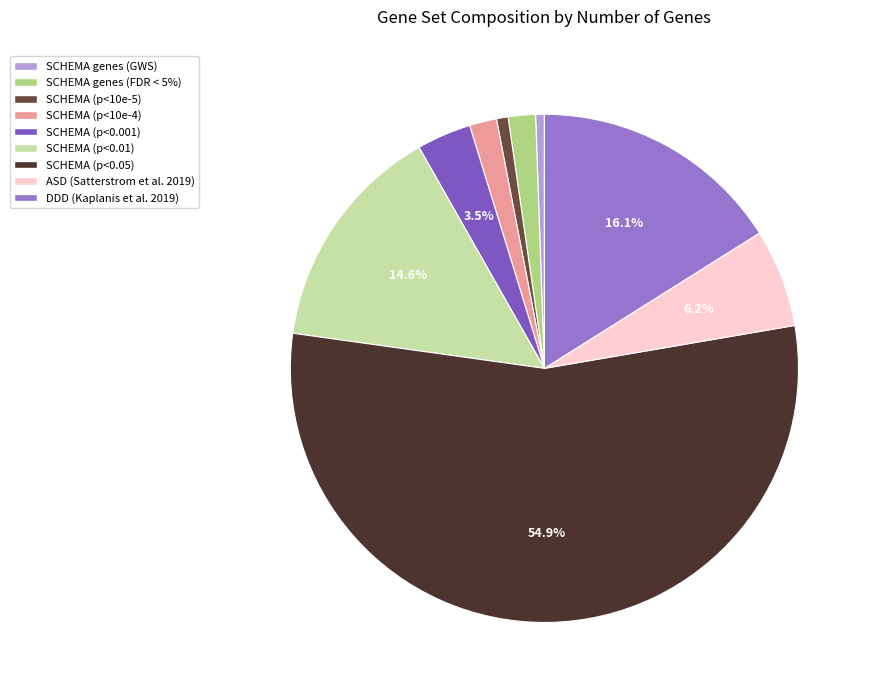

Does SCHEMA (p<0.05) account for over 50% of the chart?

Yes